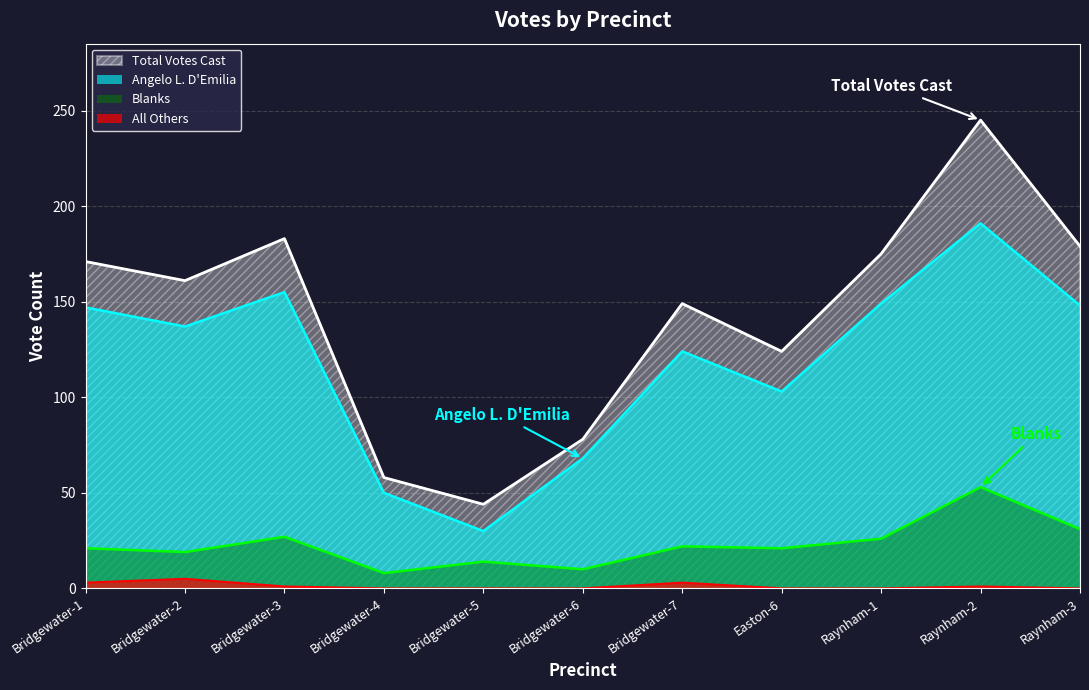

Is the value of Total Votes Cast at Raynham-2 greater than the value of Angelo L. D'Emilia at Bridgewater-3?

Yes